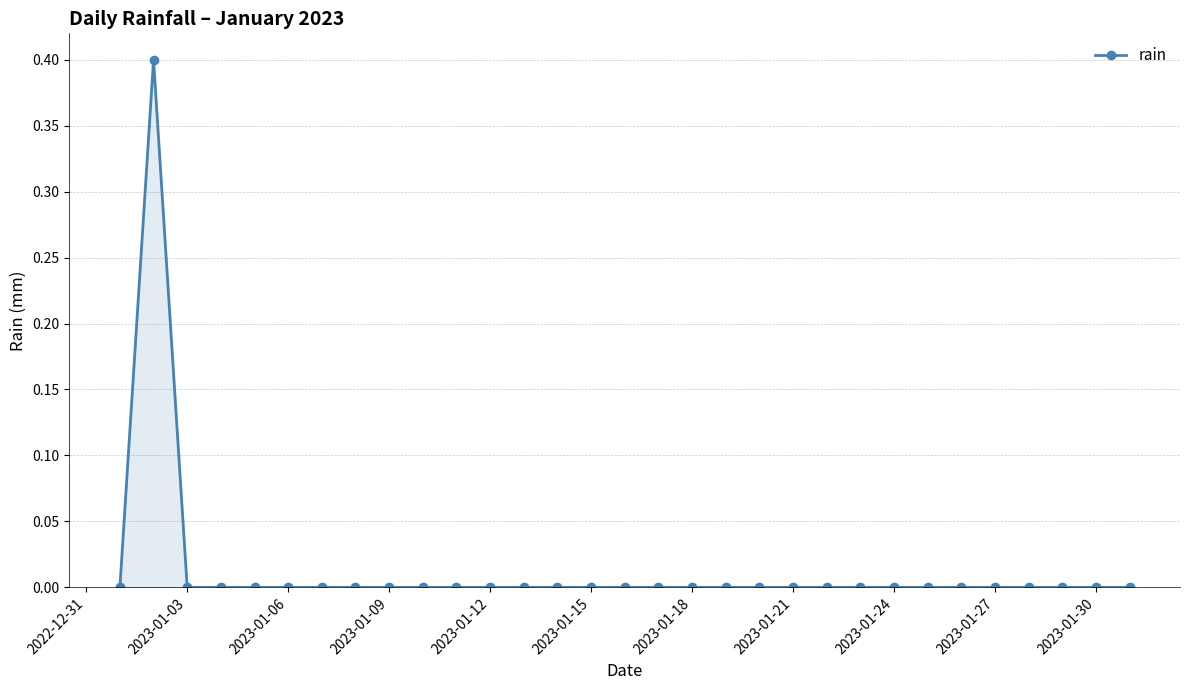

Reading right to left, transcribe all the data shown in this chart.

0.0	0.0	0.0	0.0	0.0	0.0	0.0	0.0	0.0	0.0	0.0	0.0	0.0	0.0	0.0	0.0	0.0	0.0	0.0	0.0	0.0	0.0	0.0	0.0	0.0	0.0	0.0	0.0	0.0	0.4	0.0